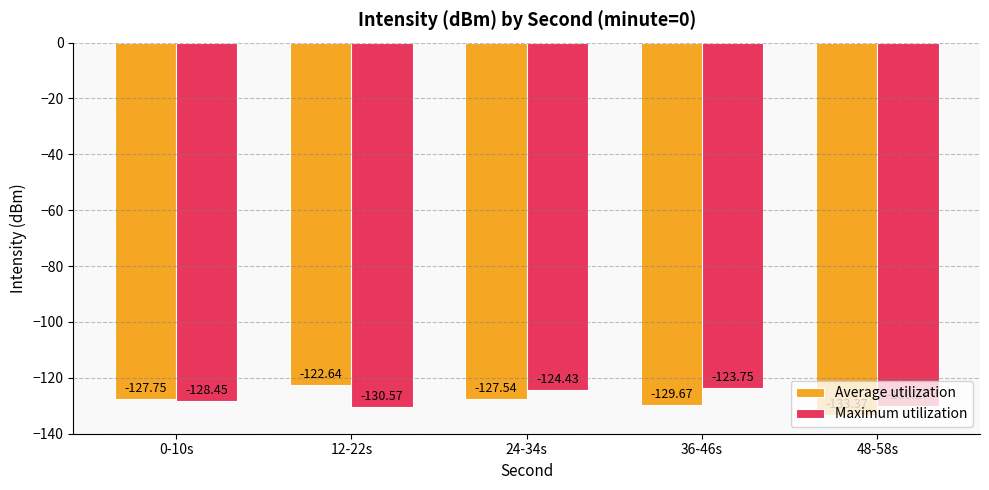

Which series has the largest total across all categories?

Maximum utilization